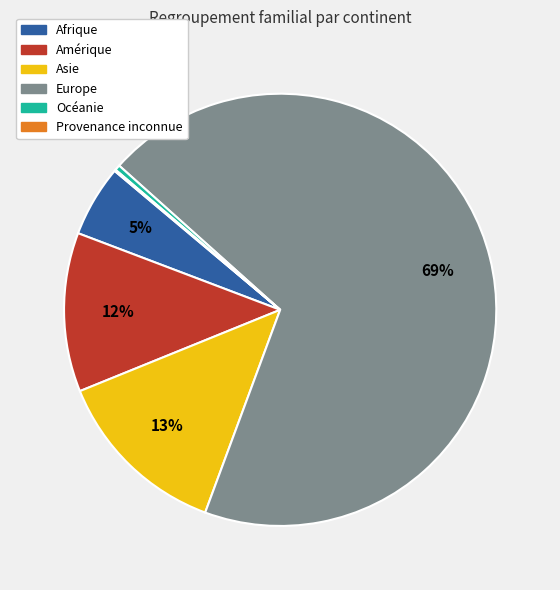

To the nearest percent, what is the average slice percentage?

17%